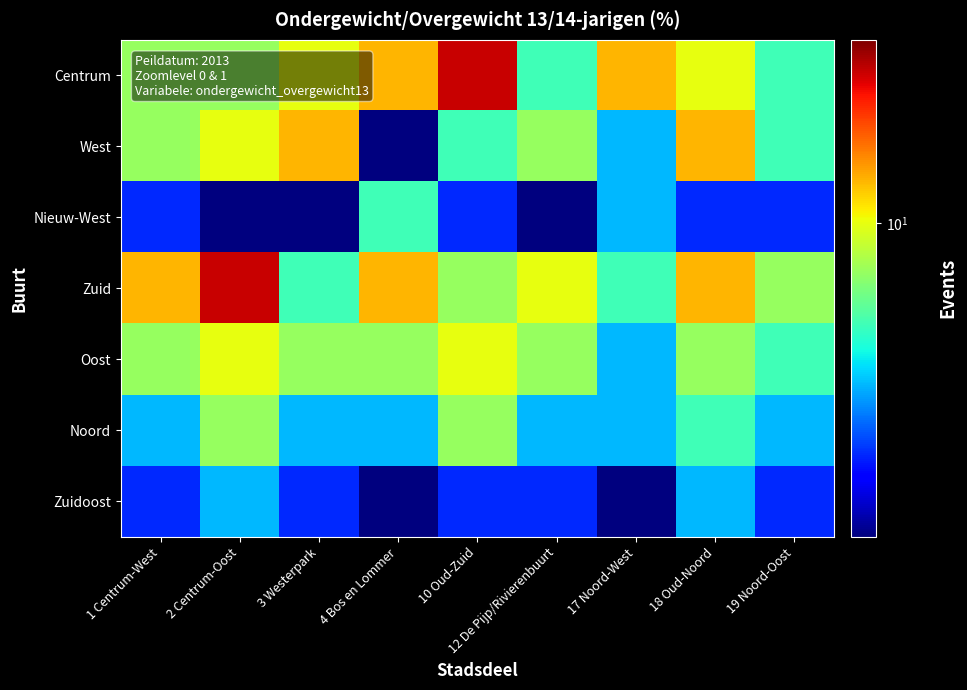

Reading left to right, what are all the values shown in this chart?

Centrum: 1 Centrum-West=9	2 Centrum-Oost=9	3 Westerpark=10	4 Bos en Lommer=11	10 Oud-Zuid=14	12 De Pijp/Rivierenbuurt=8	17 Noord-West=11	18 Oud-Noord=10	19 Noord-Oost=8
West: 1 Centrum-West=9	2 Centrum-Oost=10	3 Westerpark=11	4 Bos en Lommer=5	10 Oud-Zuid=8	12 De Pijp/Rivierenbuurt=9	17 Noord-West=7	18 Oud-Noord=11	19 Noord-Oost=8
Nieuw-West: 1 Centrum-West=6	2 Centrum-Oost=5	3 Westerpark=5	4 Bos en Lommer=8	10 Oud-Zuid=6	12 De Pijp/Rivierenbuurt=5	17 Noord-West=7	18 Oud-Noord=6	19 Noord-Oost=6
Zuid: 1 Centrum-West=11	2 Centrum-Oost=14	3 Westerpark=8	4 Bos en Lommer=11	10 Oud-Zuid=9	12 De Pijp/Rivierenbuurt=10	17 Noord-West=8	18 Oud-Noord=11	19 Noord-Oost=9
Oost: 1 Centrum-West=9	2 Centrum-Oost=10	3 Westerpark=9	4 Bos en Lommer=9	10 Oud-Zuid=10	12 De Pijp/Rivierenbuurt=9	17 Noord-West=7	18 Oud-Noord=9	19 Noord-Oost=8
Noord: 1 Centrum-West=7	2 Centrum-Oost=9	3 Westerpark=7	4 Bos en Lommer=7	10 Oud-Zuid=9	12 De Pijp/Rivierenbuurt=7	17 Noord-West=7	18 Oud-Noord=8	19 Noord-Oost=7
Zuidoost: 1 Centrum-West=6	2 Centrum-Oost=7	3 Westerpark=6	4 Bos en Lommer=5	10 Oud-Zuid=6	12 De Pijp/Rivierenbuurt=6	17 Noord-West=5	18 Oud-Noord=7	19 Noord-Oost=6